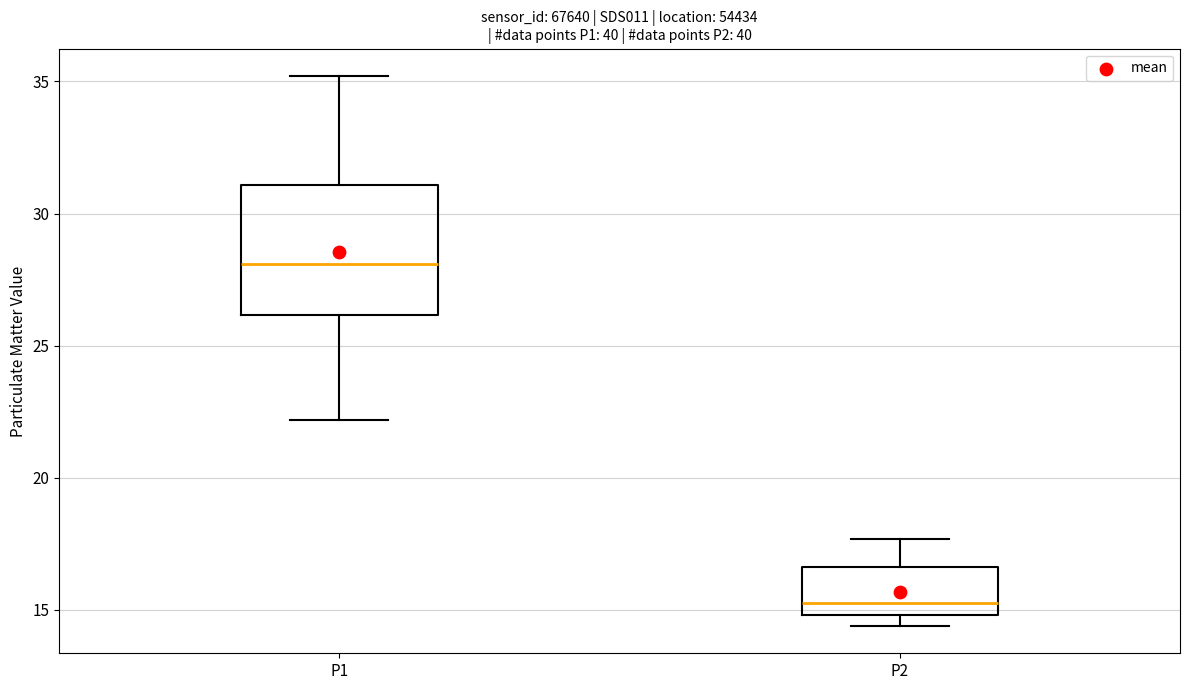

Reading left to right, transcribe this box plot: for each box, give where its median line is, the range the box spans, and where its two whiskers end, as read against the y-axis. The values are not printed on the chart, so give them approximately, as read against the axis.

P1: median 28.0, box 26.0 to 31.0, whiskers 22.0 to 35.0
P2: median 15.5, box 15.0 to 16.5, whiskers 14.5 to 17.5